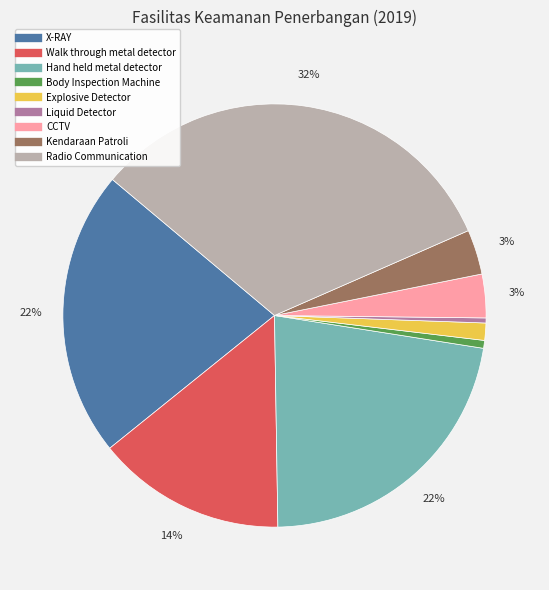

Count the number of slices in the pie.

9